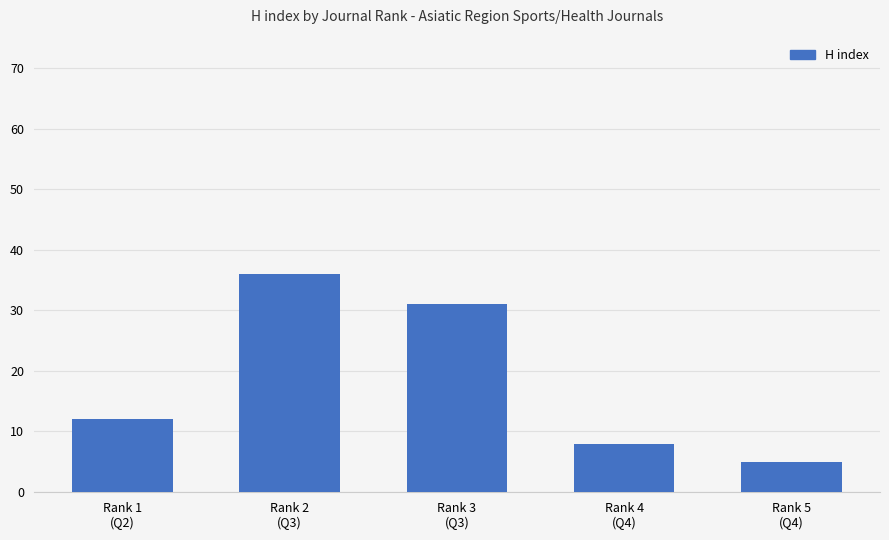

Which label corresponds to the smallest value in the chart?

Rank 5
(Q4)